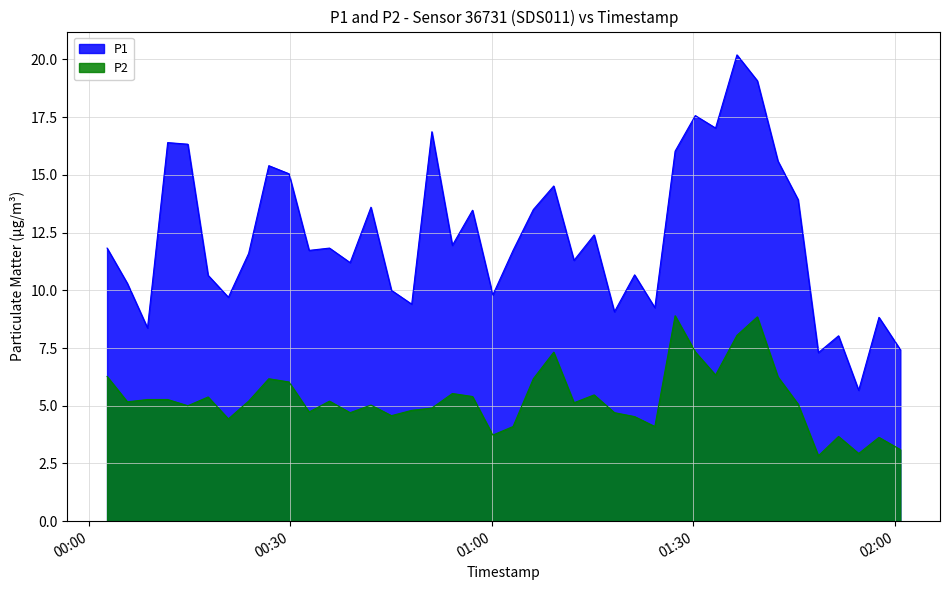

How many interior local valleys does the P1 series have?

13